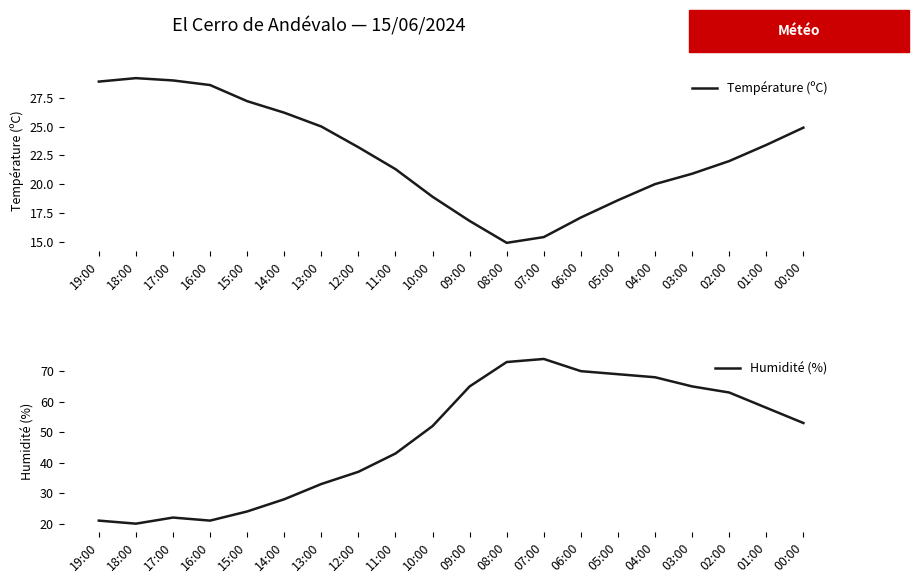

What is the difference between the Température (ºC) values at 04:00 and 02:00?

2.0